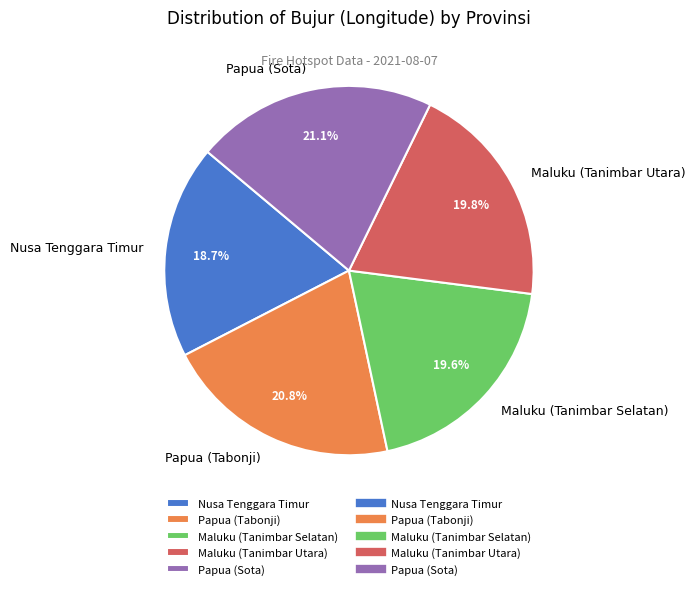

What is the smallest slice in the pie chart?

Nusa Tenggara Timur